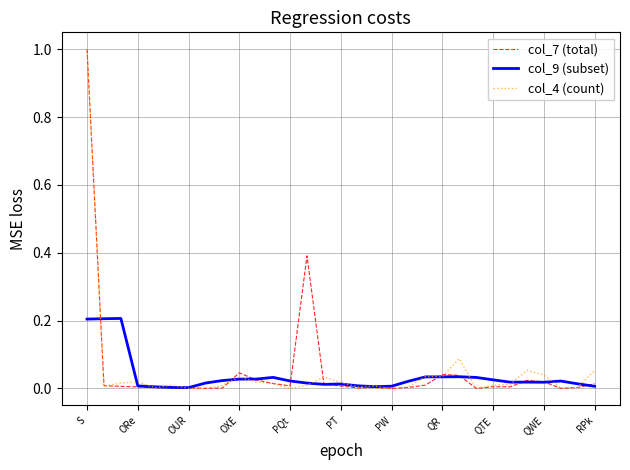

True or false: col_4 (count) has more than 0 points higher than both neighbors.

True